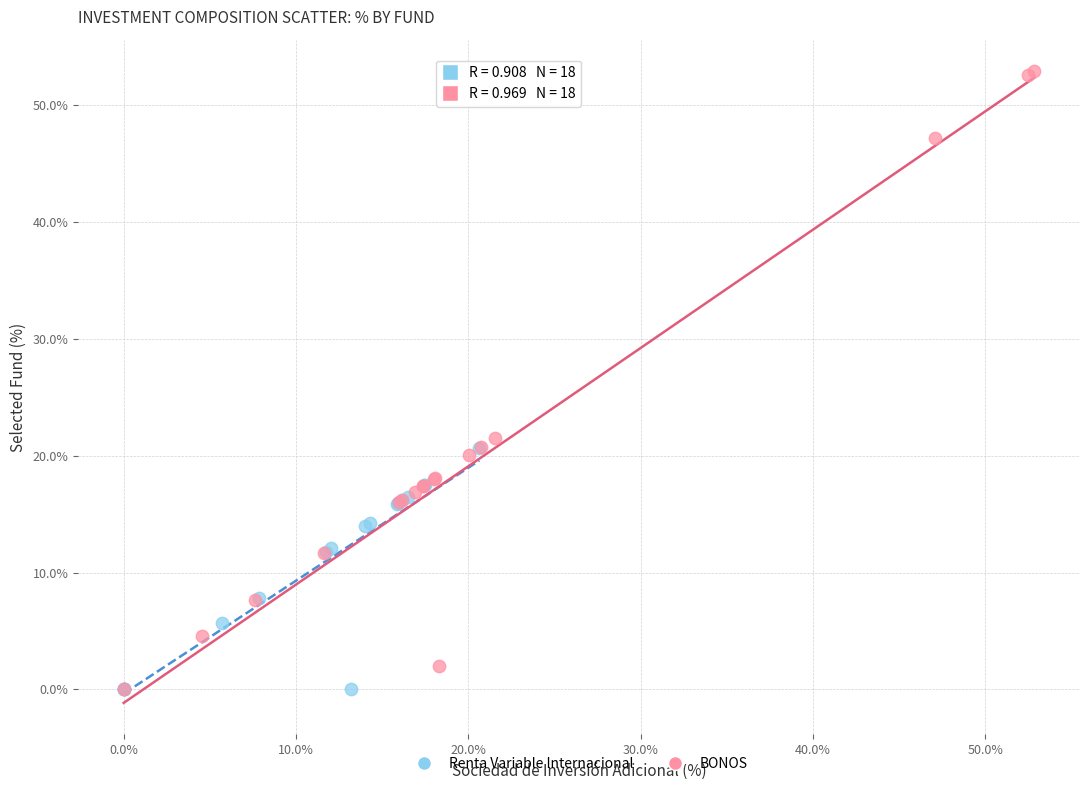

Which series reaches the maximum Y coordinate?

BONOS